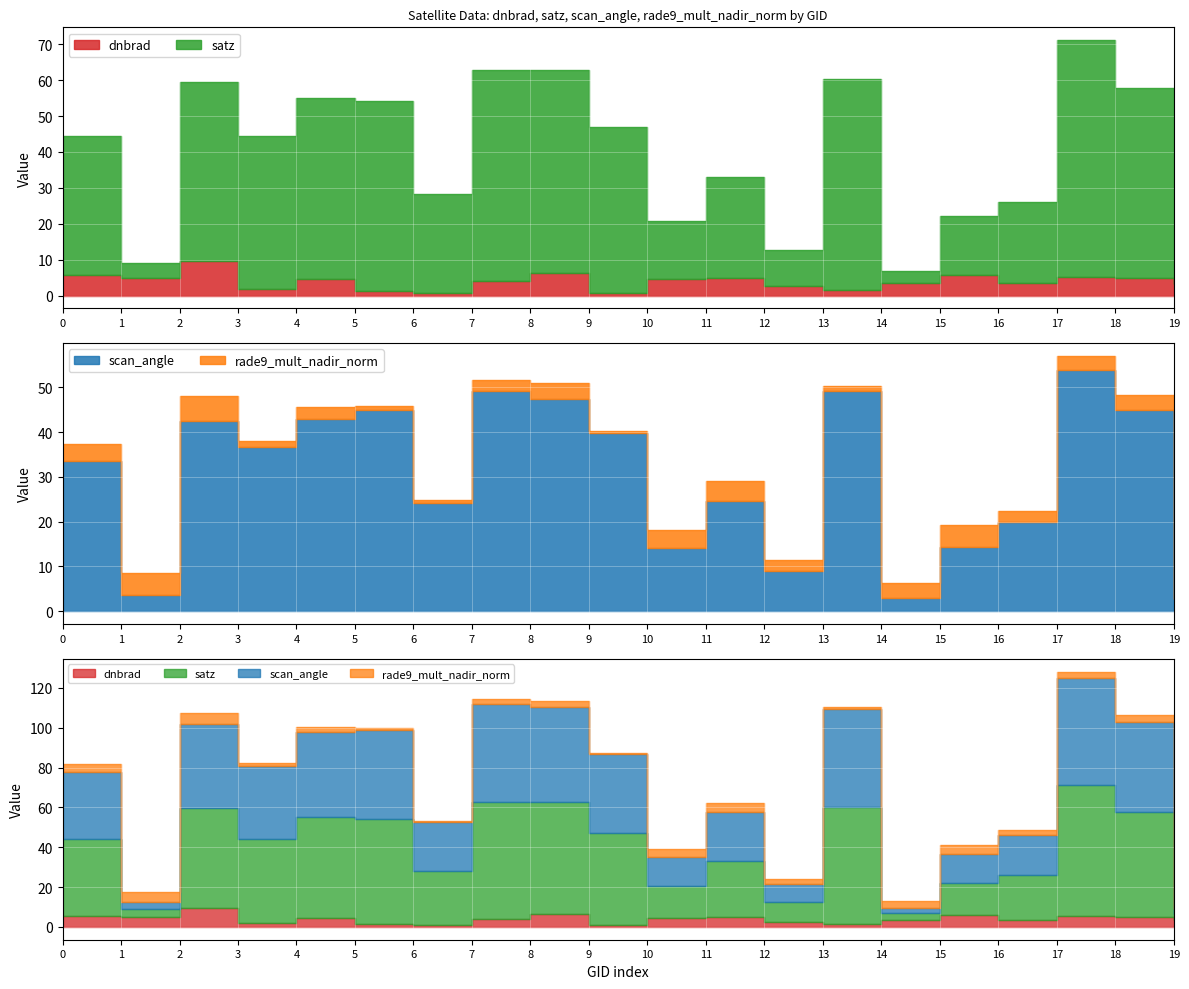

How many lines are shown in the chart?

4